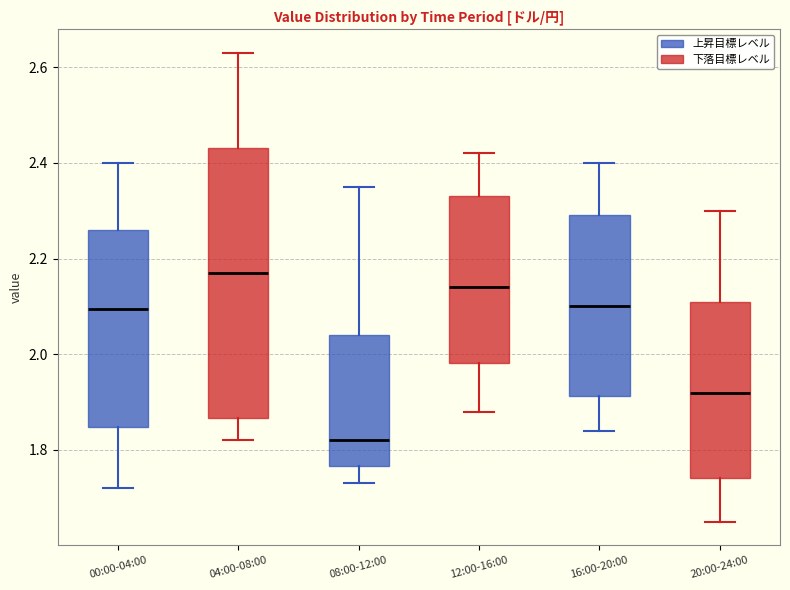

Which box's median line is the lowest?

08:00-12:00